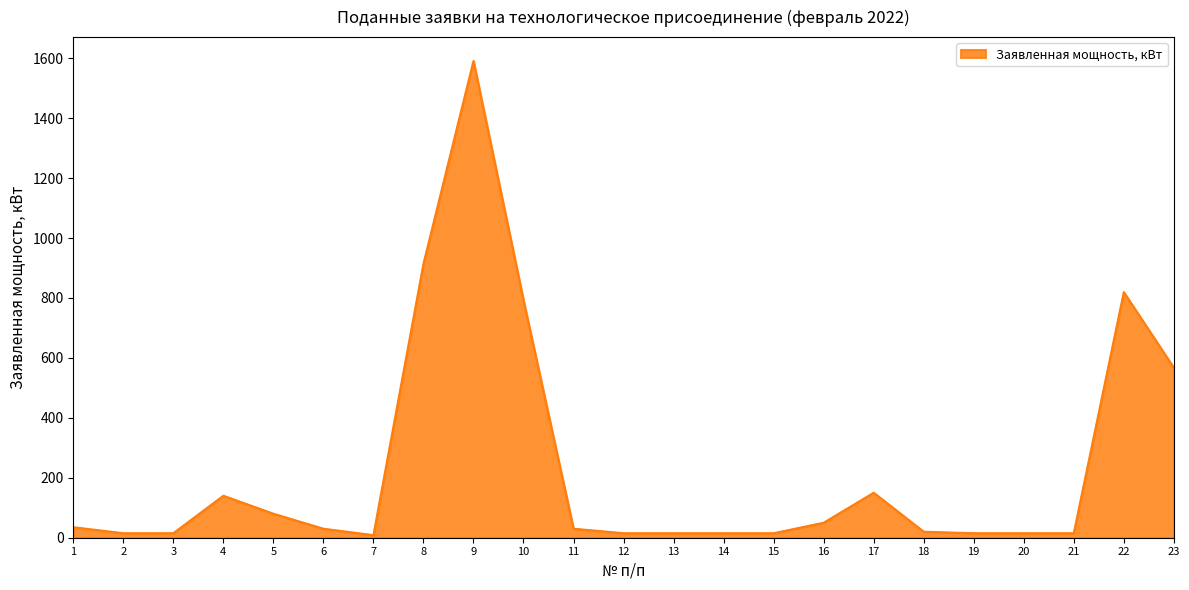

The value at 1 is 35.0. True or false?

True